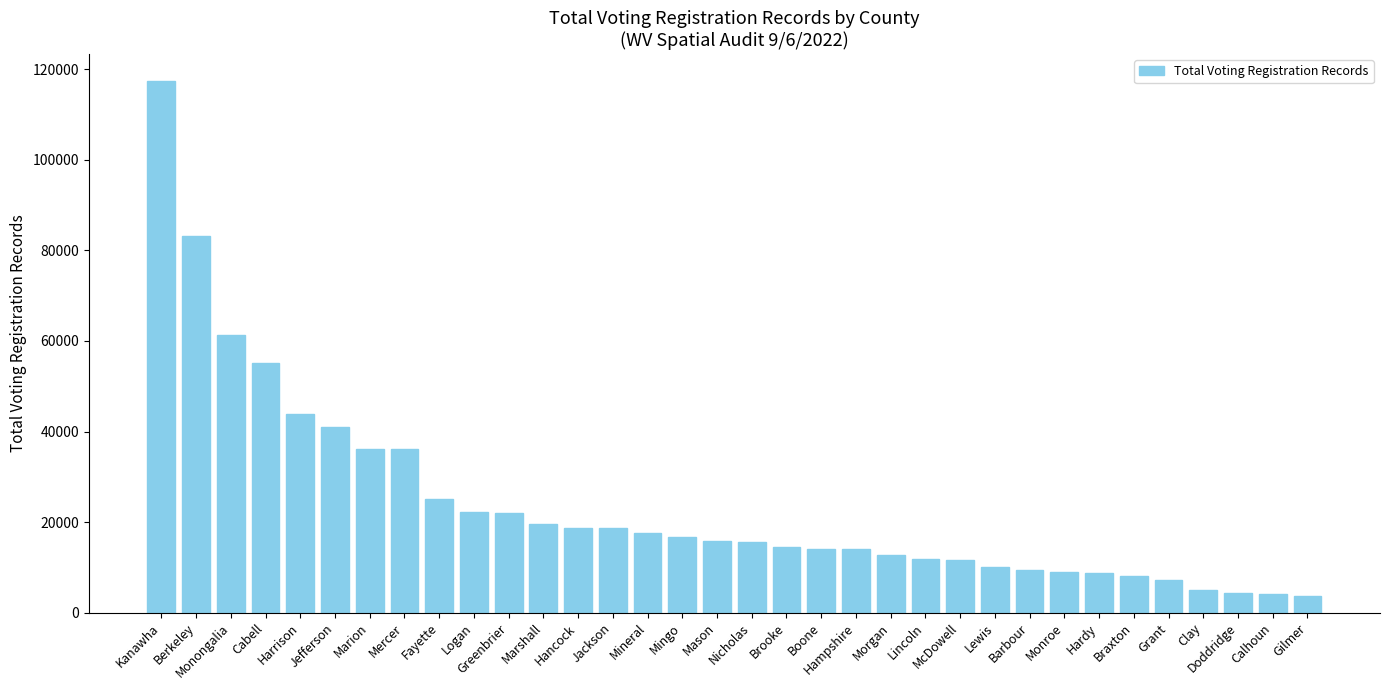

Approximately how many times larger is the value at Hampshire compared to Lewis?

1.4